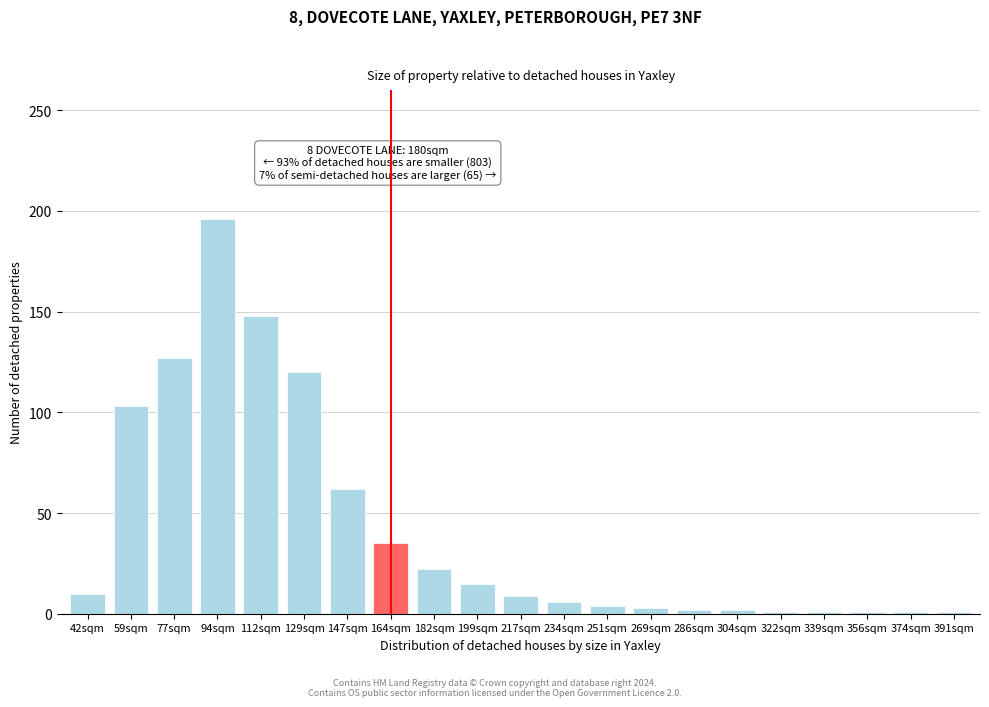

What position from the right is 182sqm?

13